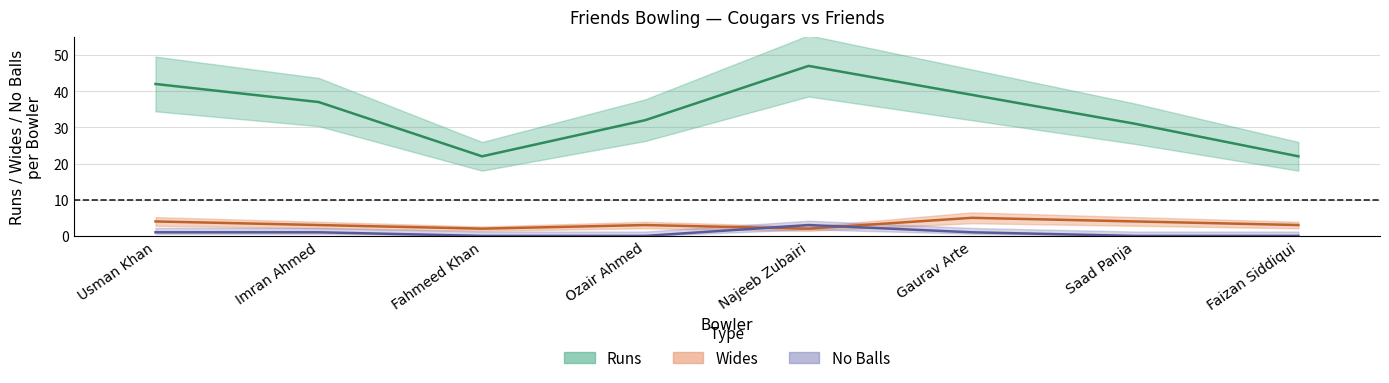

How many categories are shown in the chart?

8